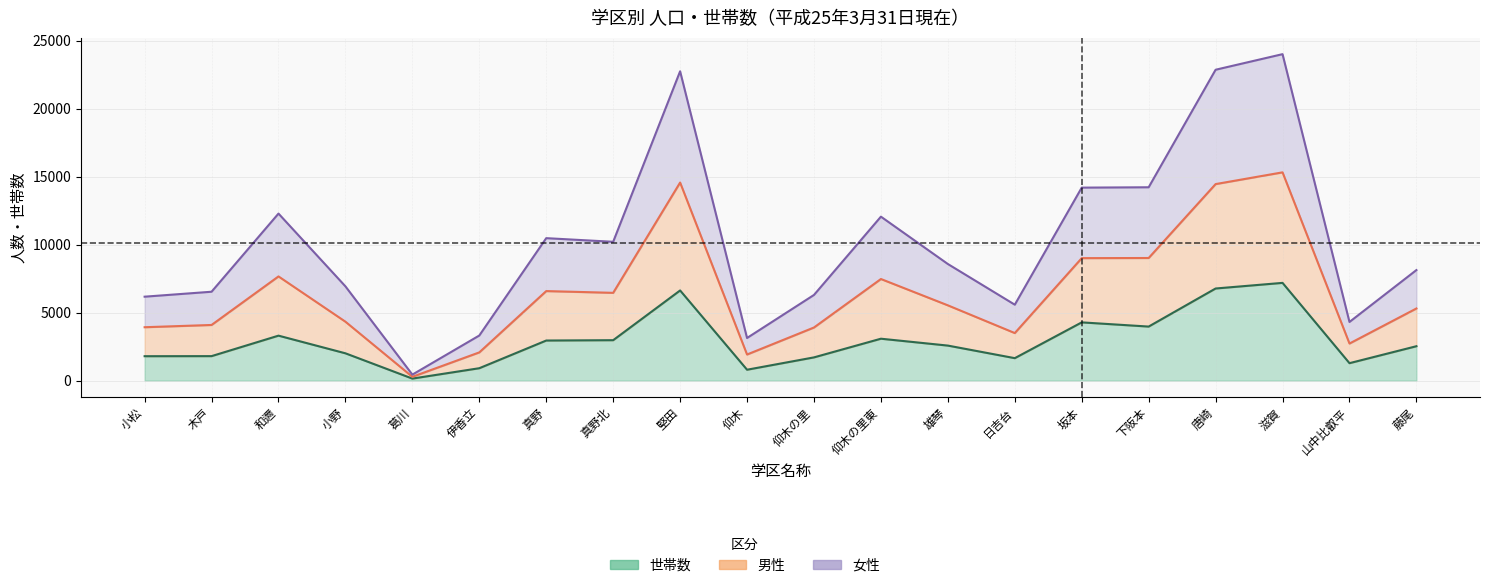

True or false: 女性 and 世帯数 intersect in this chart.

False